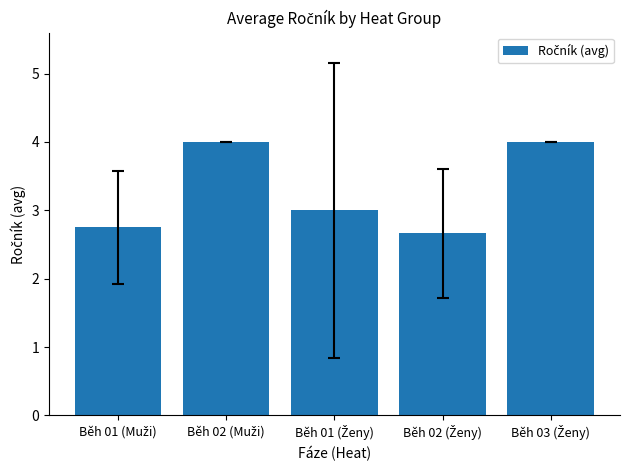

What is the value of the 1st bar from the left?

2.8